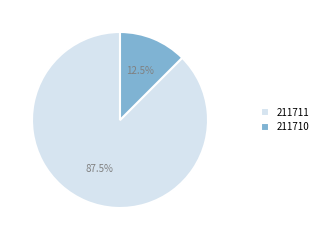

How many segments does this pie chart have?

2